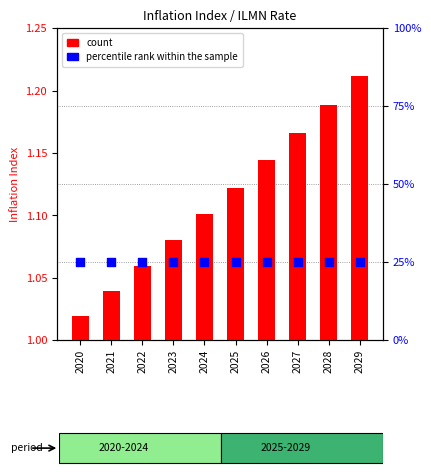

Which series reaches the maximum Y coordinate?

percentile rank within the sample